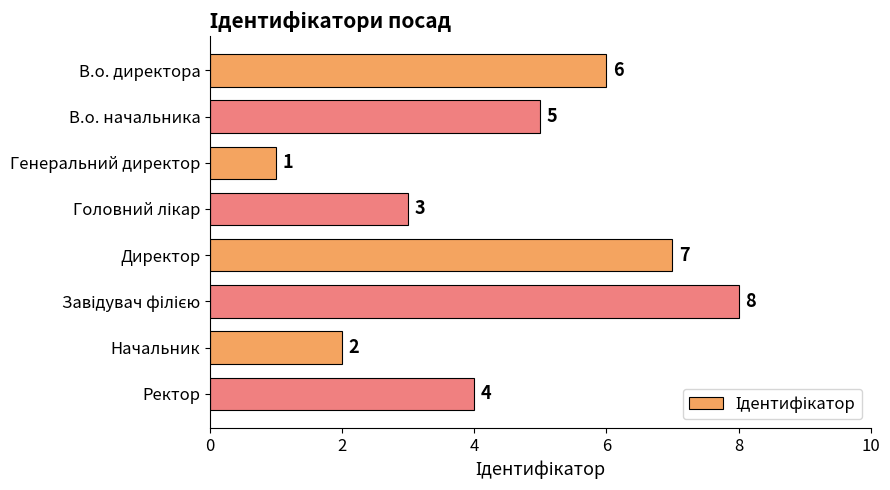

Reading top to bottom, list all the values displayed in this chart.

6	5	1	3	7	8	2	4